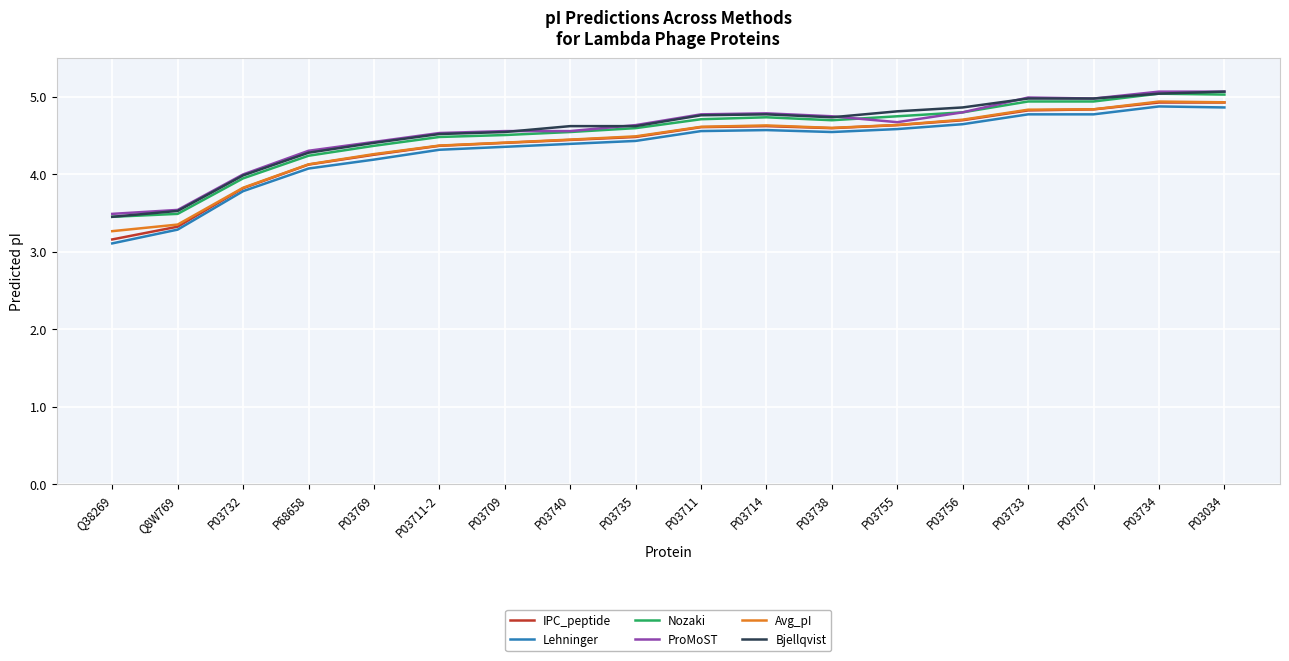

What is the sum of all Lehninger values?

78.1